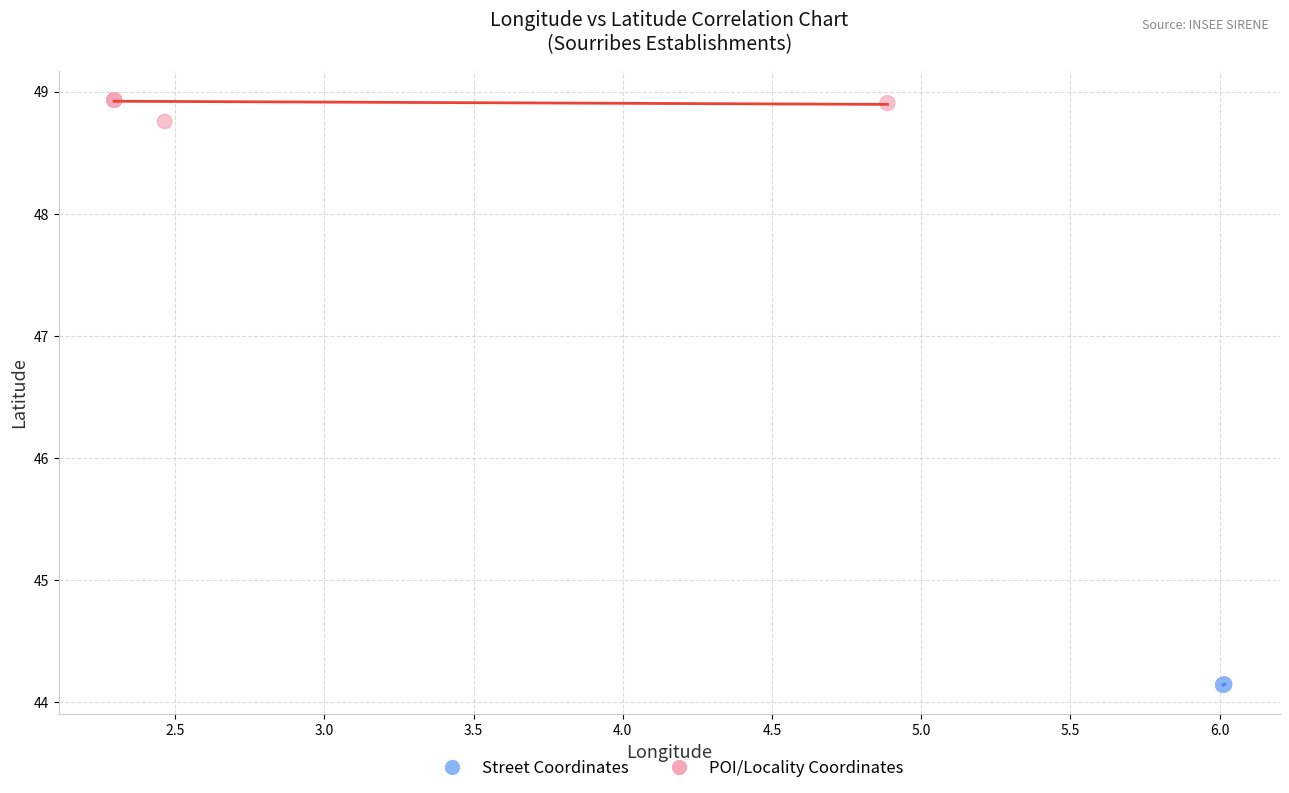

Which series contains the lowest Y value?

Street Coordinates